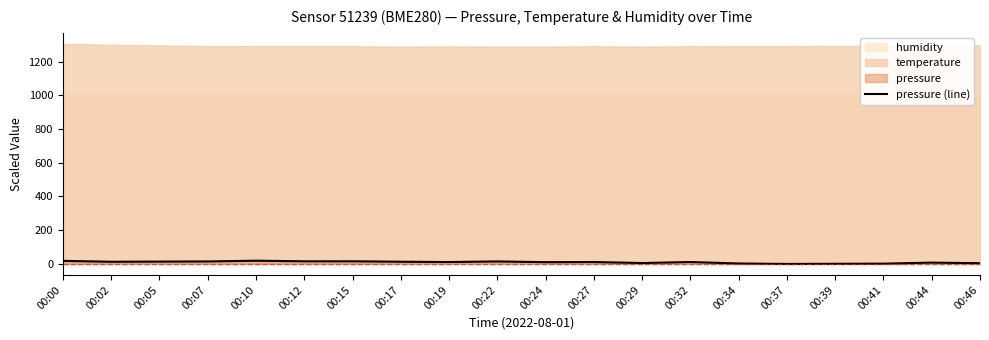

Reading left to right, extract all data points from this chart.

00:00=18.1	00:02=13.0	00:05=13.9	00:07=14.8	00:10=19.1	00:12=15.7	00:15=15.7	00:17=13.1	00:19=11.3	00:22=14.8	00:24=10.5	00:27=11.3	00:29=5.2	00:32=11.3	00:34=2.6	00:37=0.0	00:39=0.8	00:41=1.7	00:44=7.8	00:46=4.3